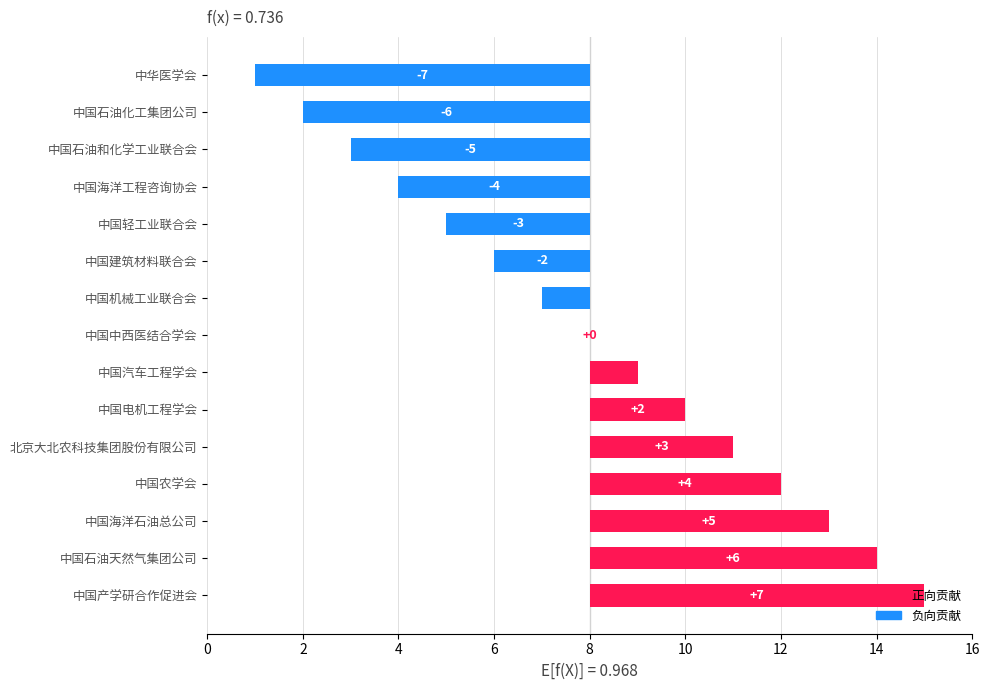

What is the difference between the values at 中国中西医结合学会 and 中国产学研合作促进会?

7